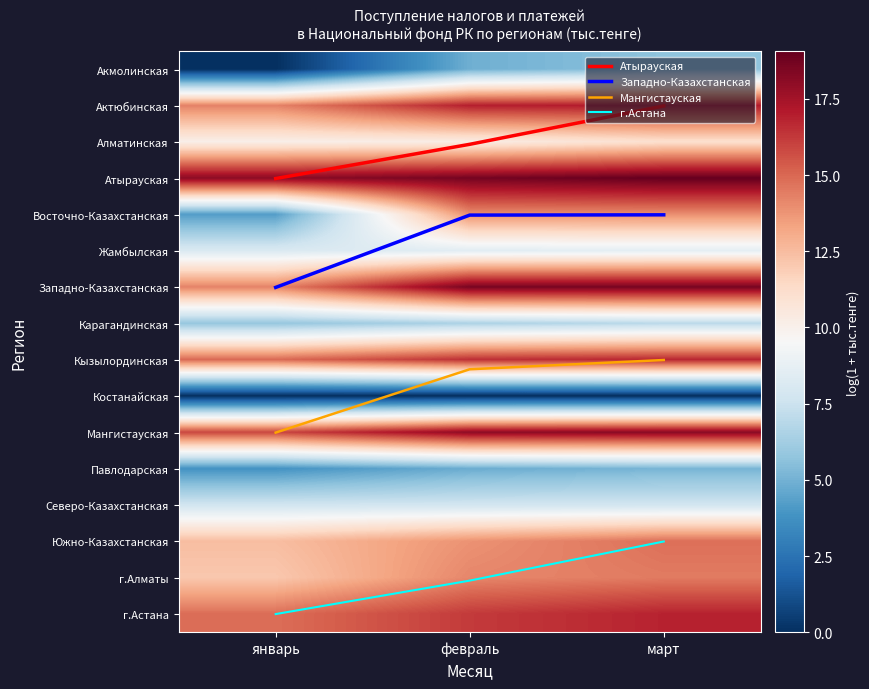

How many values in the Атырауская series are below 2?

1